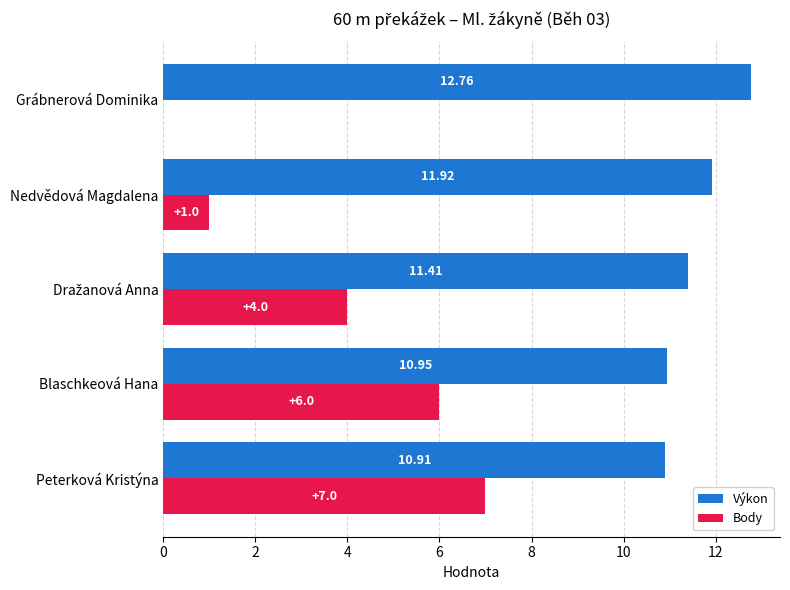

Where is Výkon nearest to the value 11?

Blaschkeová Hana